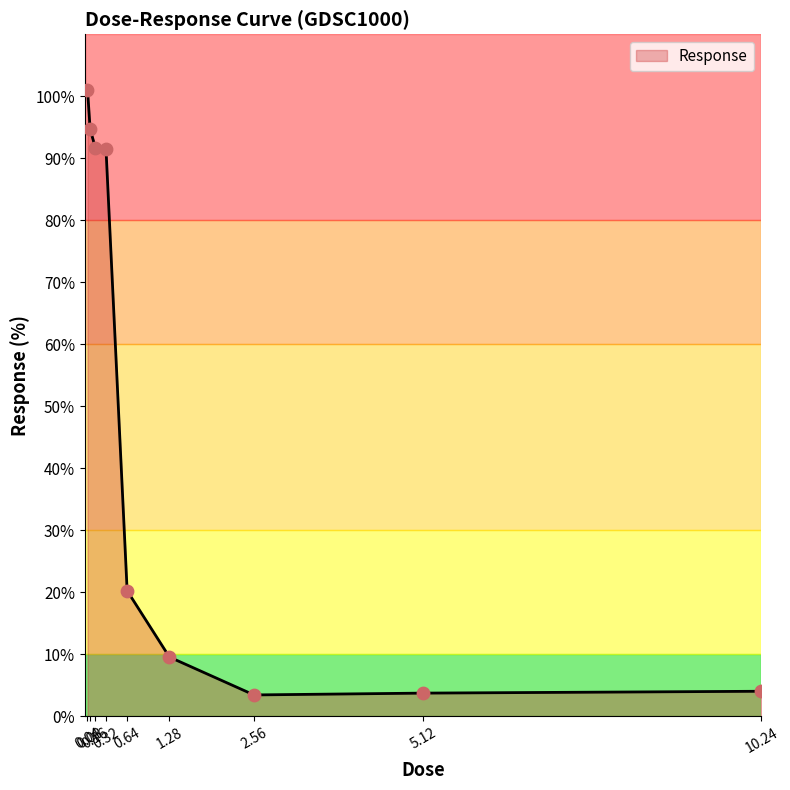

Which has a higher value, 0.04 or 1.28?

0.04